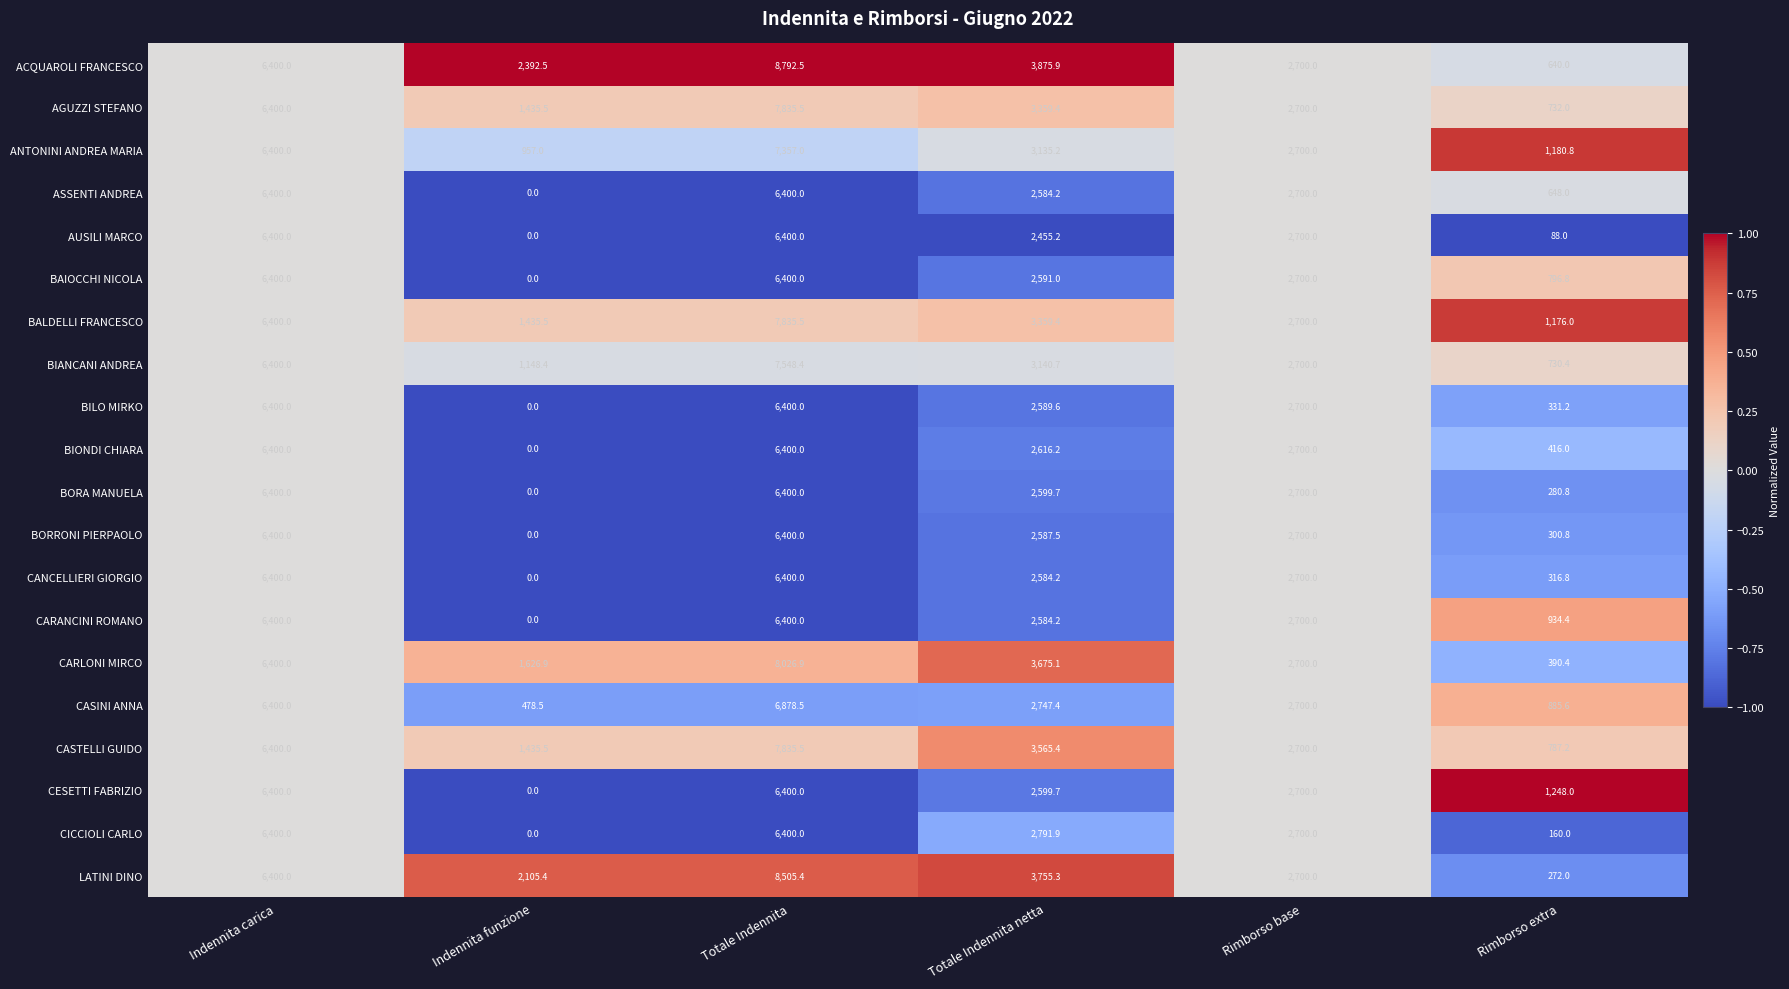

What is the smallest value displayed?

0.0